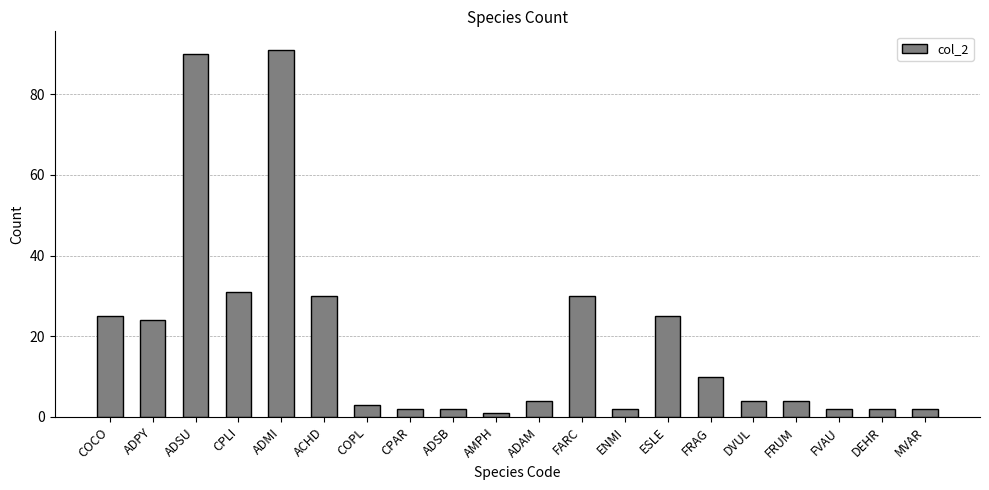

What is the greatest value displayed?

91